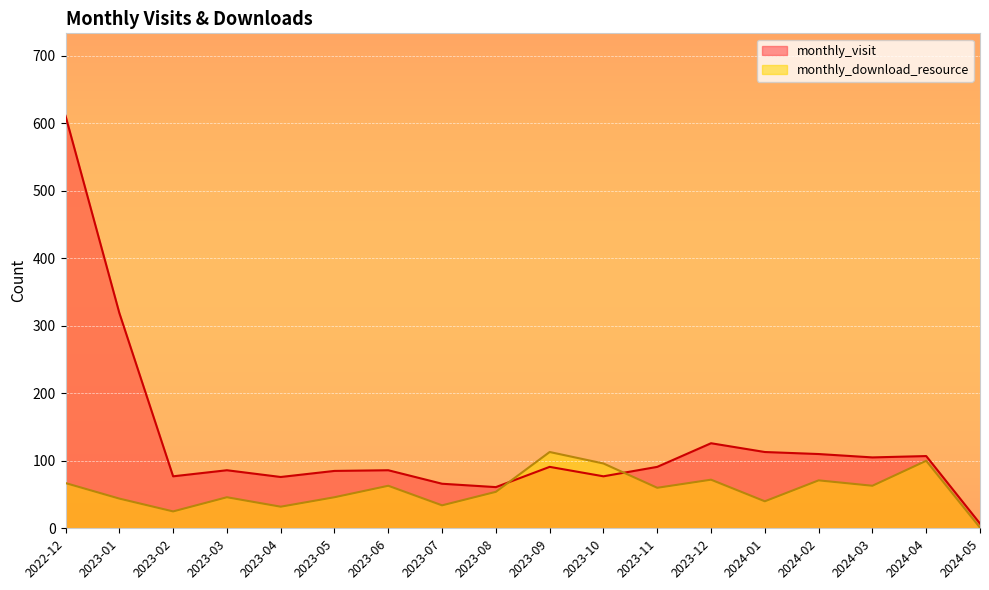

What is the highest value of the monthly_download_resource series?

113